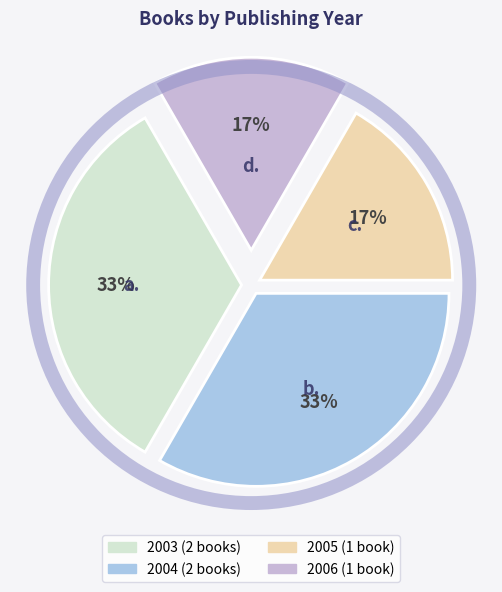

Count the number of slices in the pie.

4